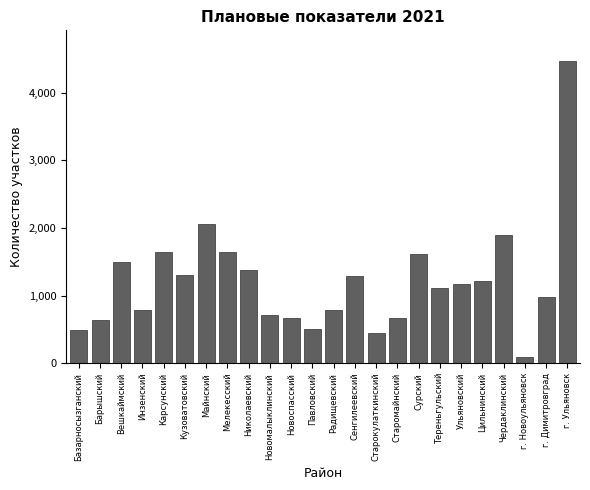

What is the label of the 20th bar from the left?

Цильнинский